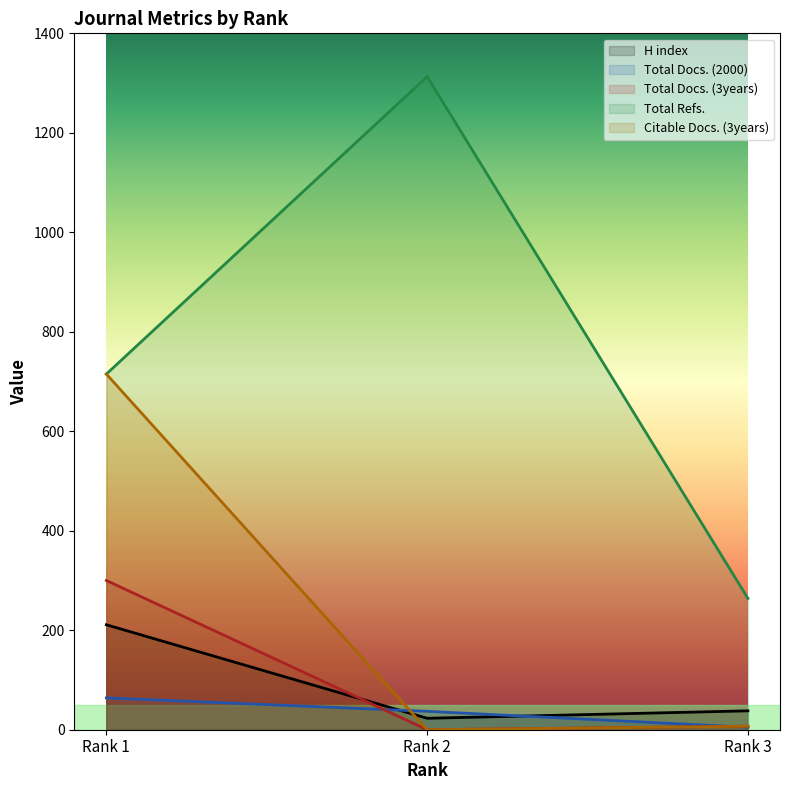

Reading left to right, extract all data points from this chart.

H index: 211	23	38
Total Docs. (2000): 64	37	5
Total Docs. (3years): 300	0	7
Total Refs.: 715	1313	264
Citable Docs. (3years): 715	0	7